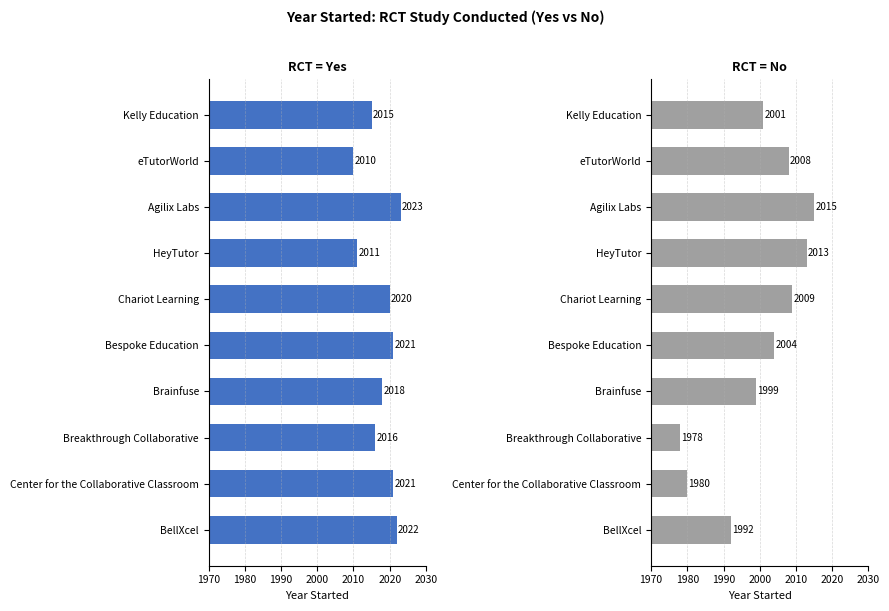

Rank the series at Breakthrough Collaborative from lowest to highest value.

RCT = No, RCT = Yes